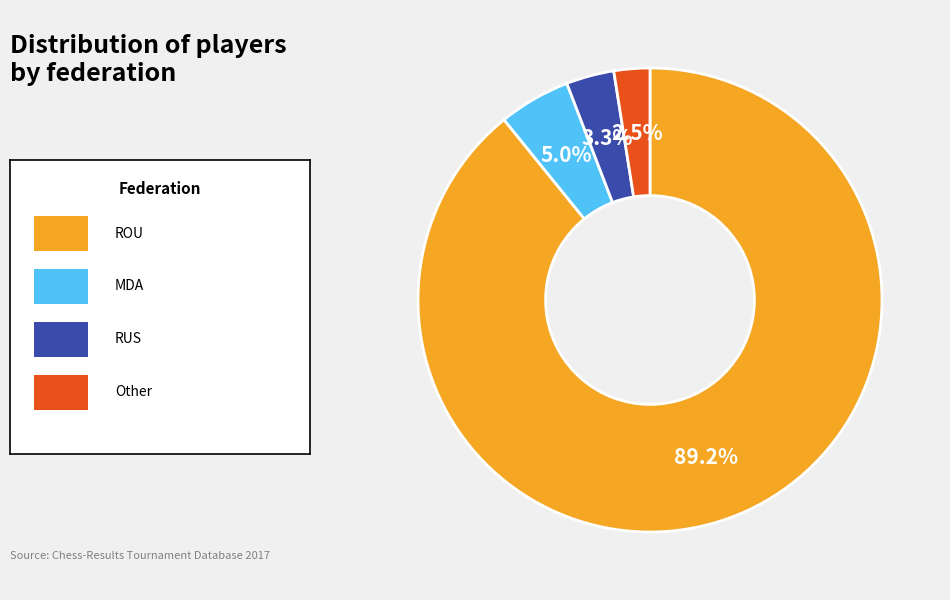

Does any single category account for the majority?

Yes